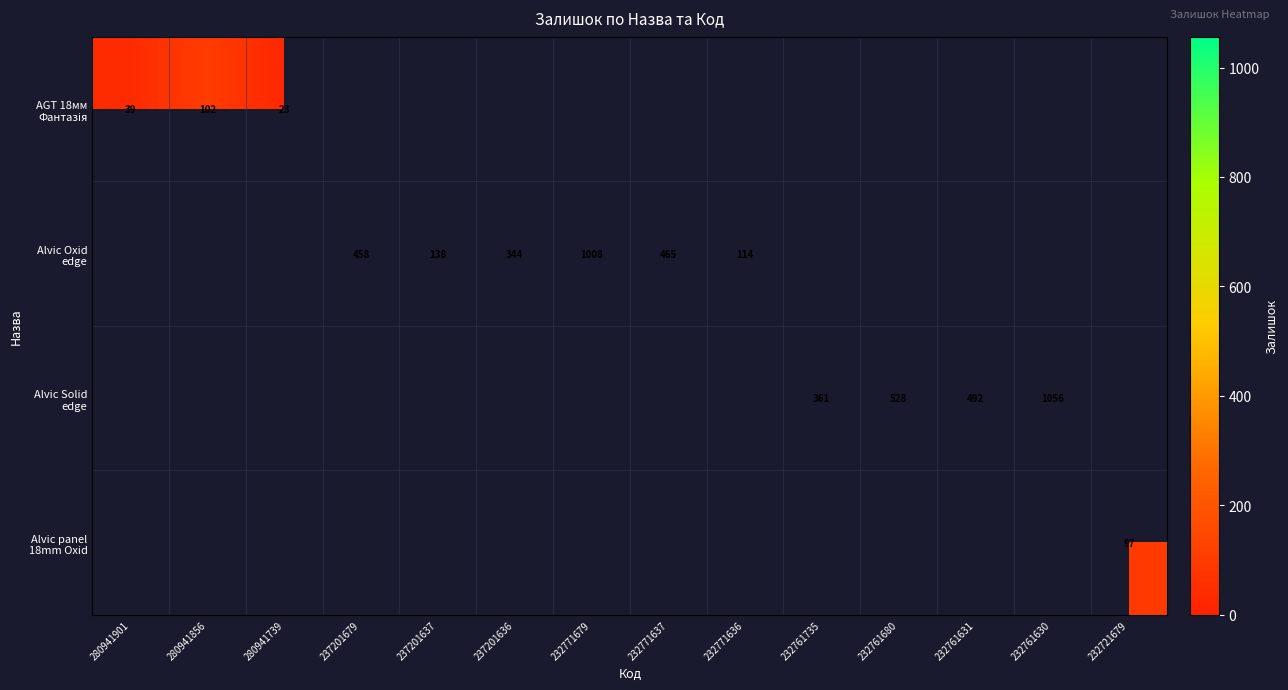

How many positive values does the Alvic Solid edge series have?

4